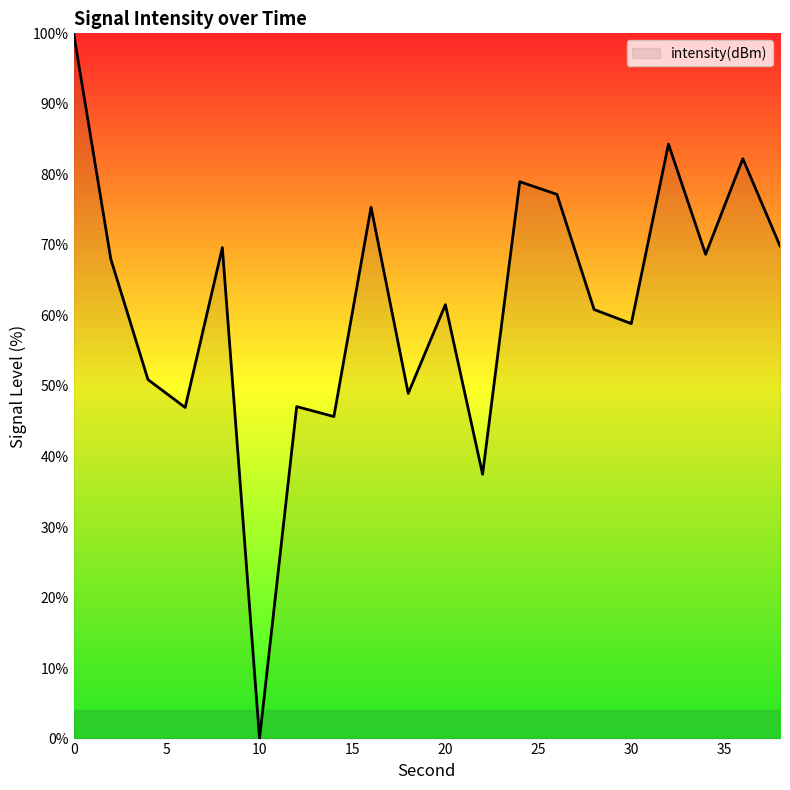

What is the maximum value shown in the chart?

100.0